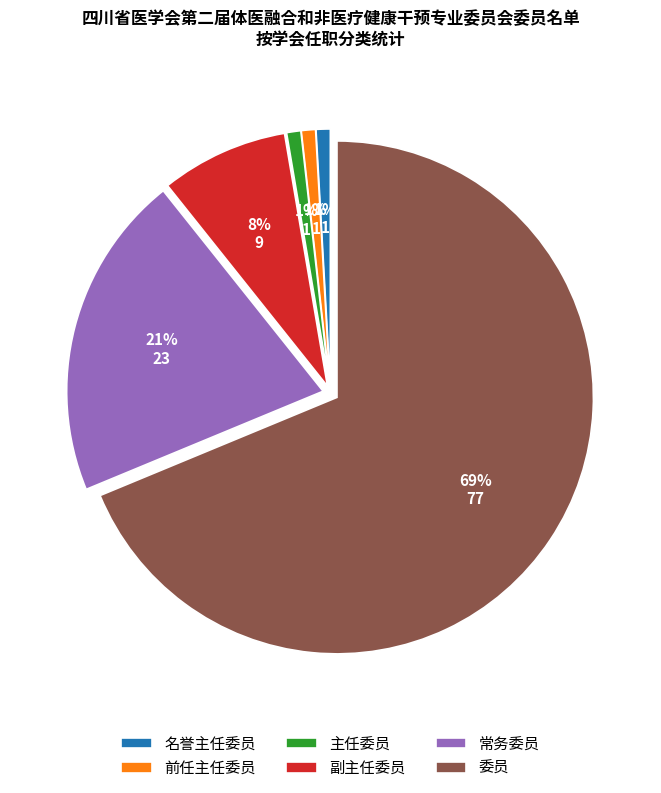

To the nearest percent, what portion does 副主任委员 represent?

8%